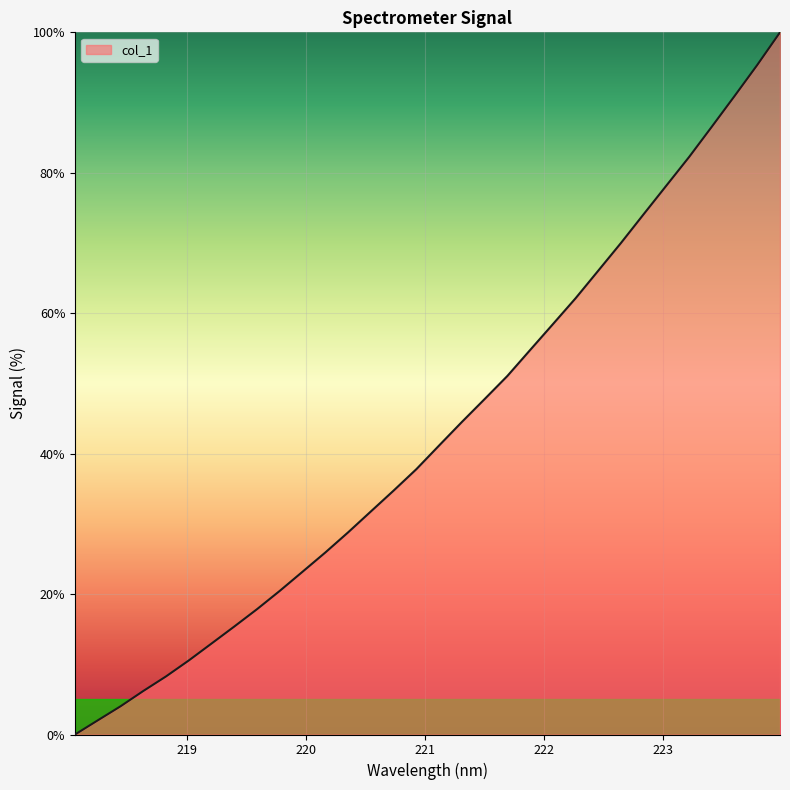

Reading right to left, list all the values displayed in this chart.

100.0	95.4	90.9	86.6	82.3	78.2	74.1	70.0	66.1	62.1	58.4	54.7	51.1	47.8	44.5	41.2	37.8	34.7	31.8	28.8	25.9	23.2	20.5	17.9	15.4	13.0	10.5	8.3	6.2	4.0	2.0	0.0